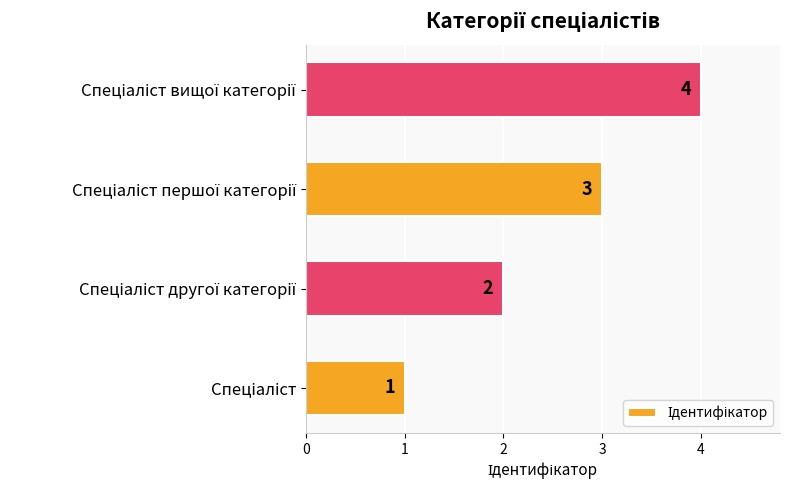

What is the difference between the maximum and minimum values?

3